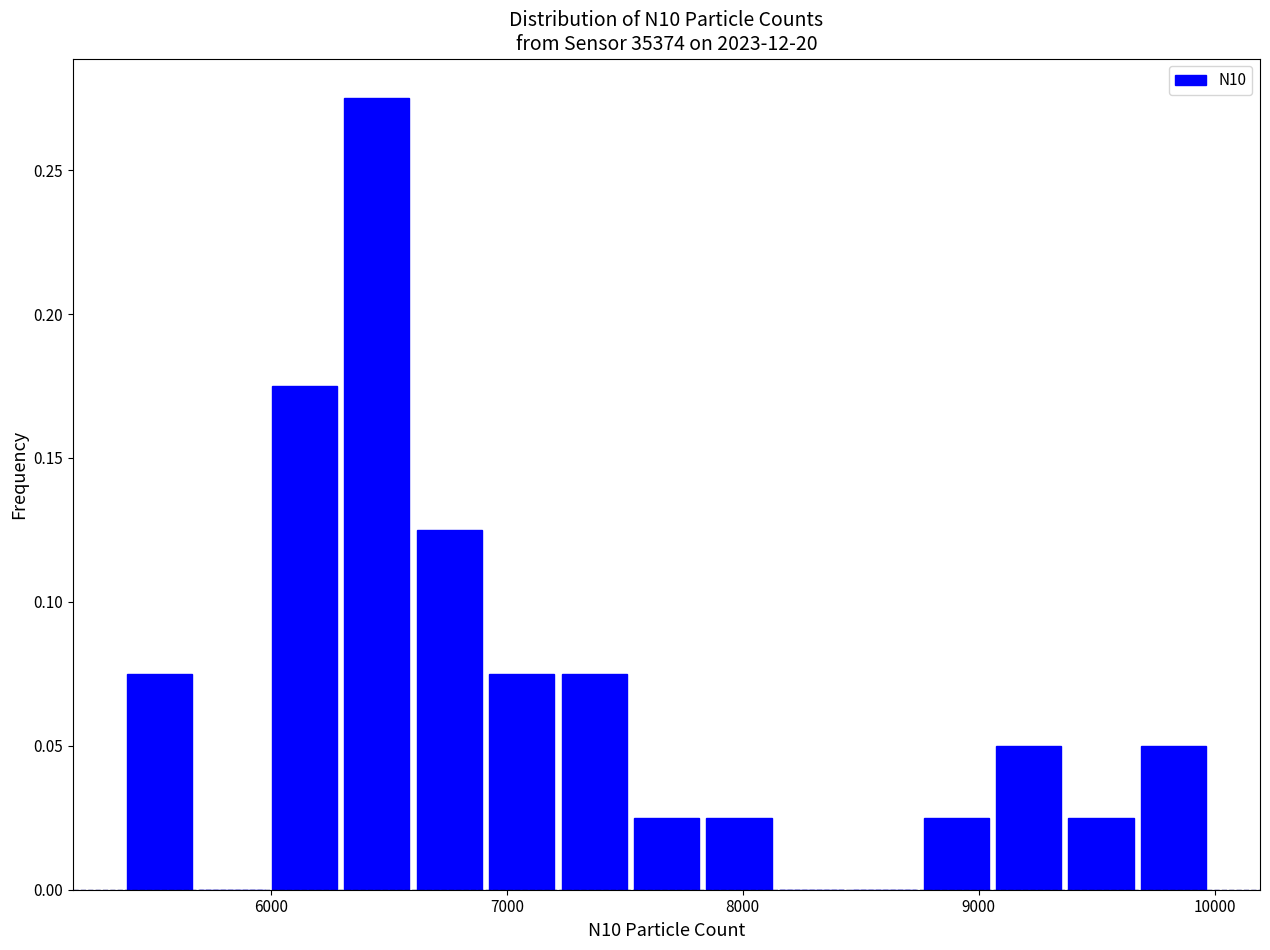

Around what value on the x-axis is the tallest bar? Give the approximate position of its centre, as read against the axis.

6400